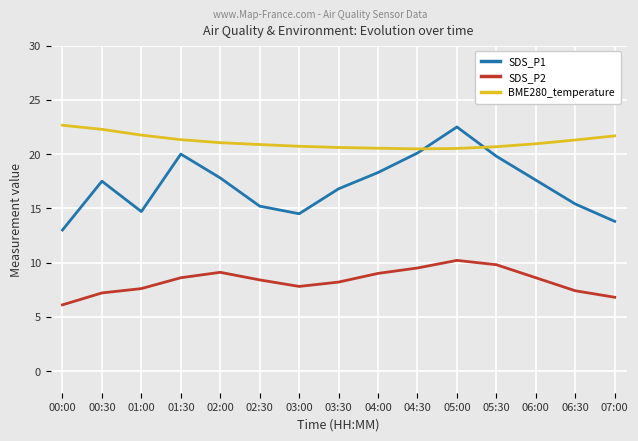

True or false: SDS_P2 and SDS_P1 intersect in this chart.

False